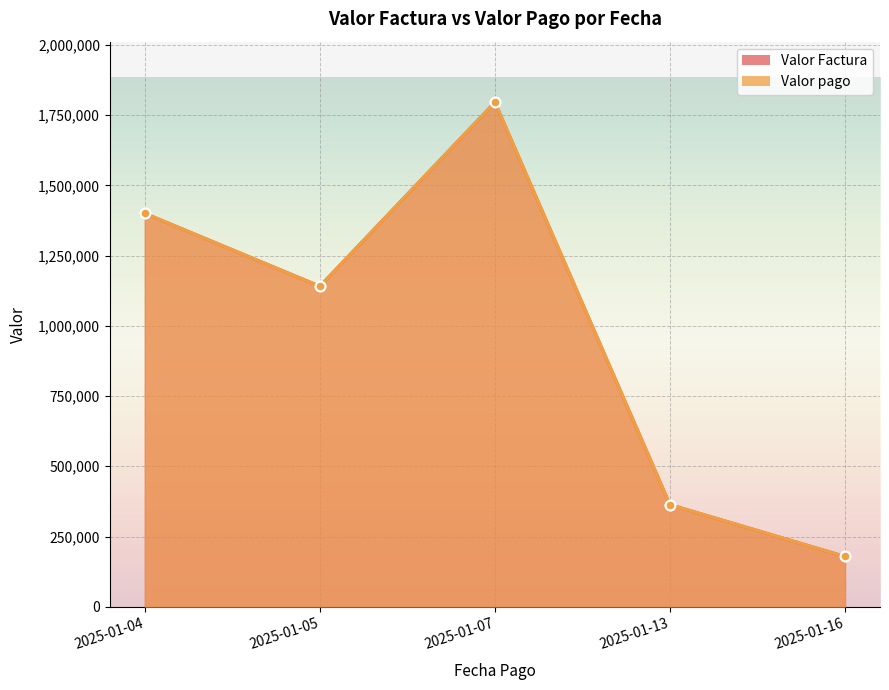

Reading left to right, list all the values displayed in this chart.

Valor Factura: 2025-01-04=1400511.0	2025-01-05=1141088.0	2025-01-07=1796029.0	2025-01-13=363508.0	2025-01-16=179022.0
Valor pago: 2025-01-04=1400511.0	2025-01-05=1141088.0	2025-01-07=1796029.0	2025-01-13=363508.0	2025-01-16=179022.0